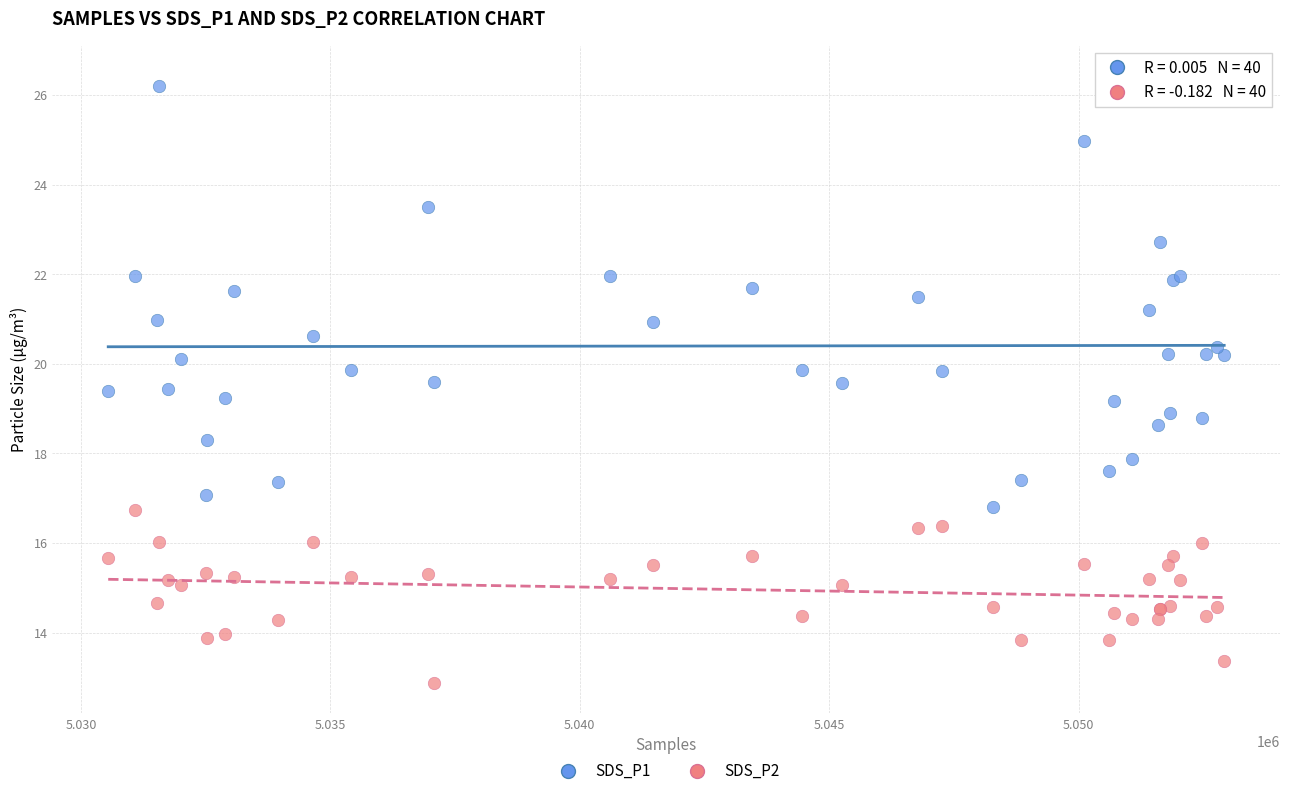

Which series contains the lowest Y value?

SDS_P2